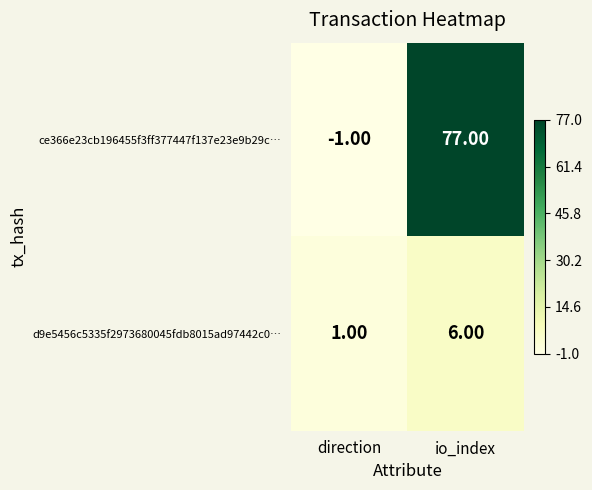

At how many categories does at least one series exceed 0?

2